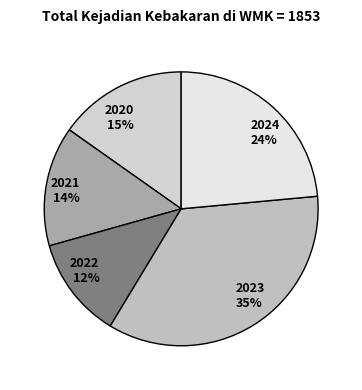

True or false: 2021 accounts for 14% of the total.

True